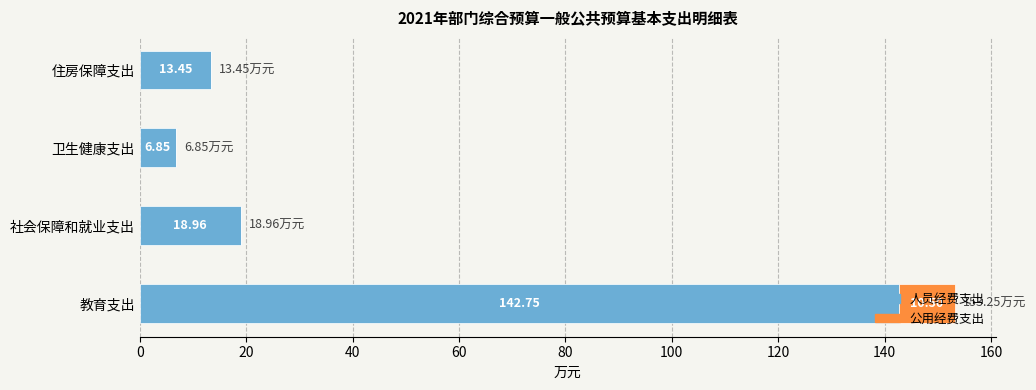

At which category is the sum across all series the highest?

教育支出